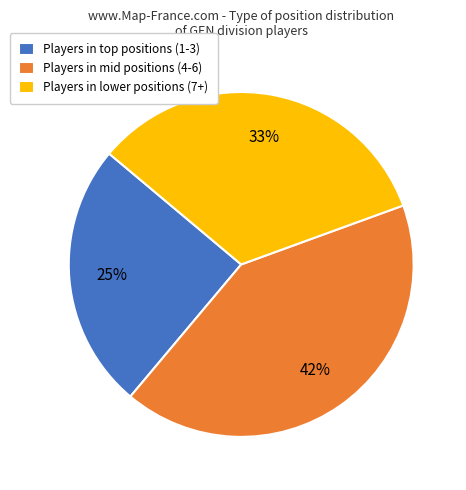

To the nearest percent, what is the difference between the largest and smallest slice percentages?

17%